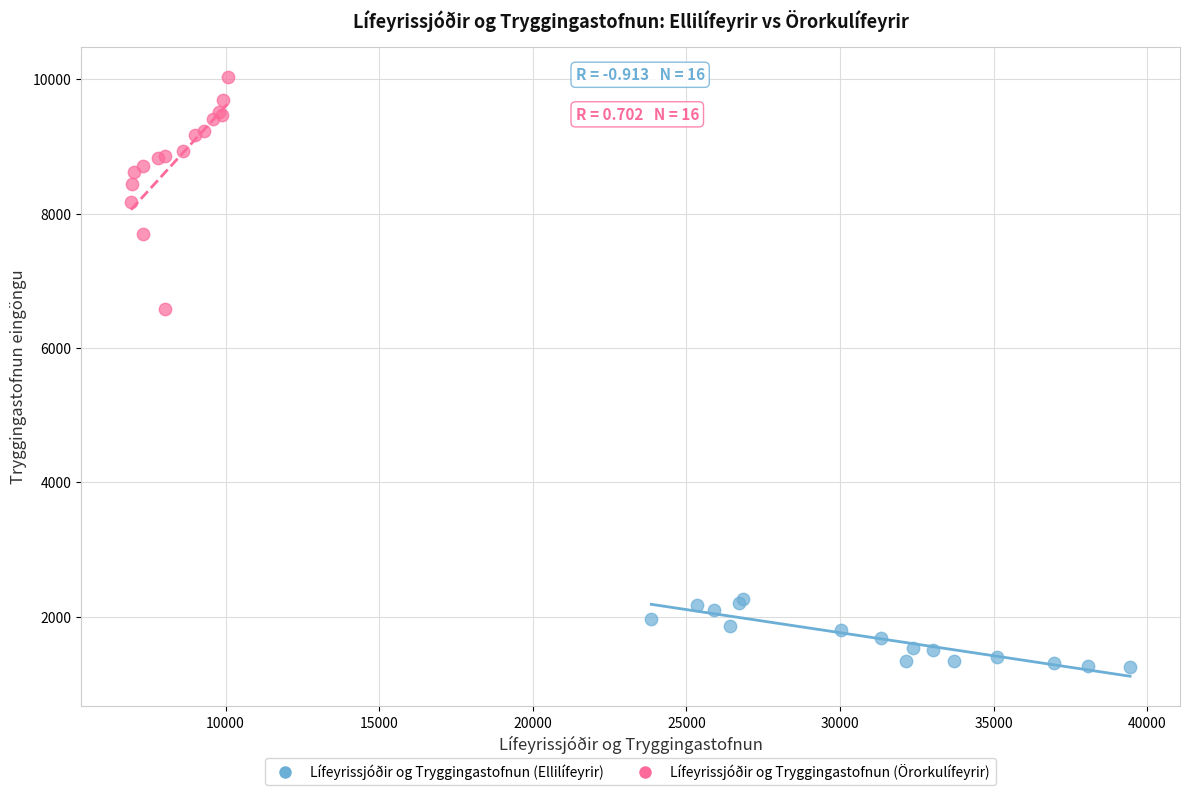

Which series contains the lowest Y value?

Lífeyrissjóðir og Tryggingastofnun (Ellilífeyrir)